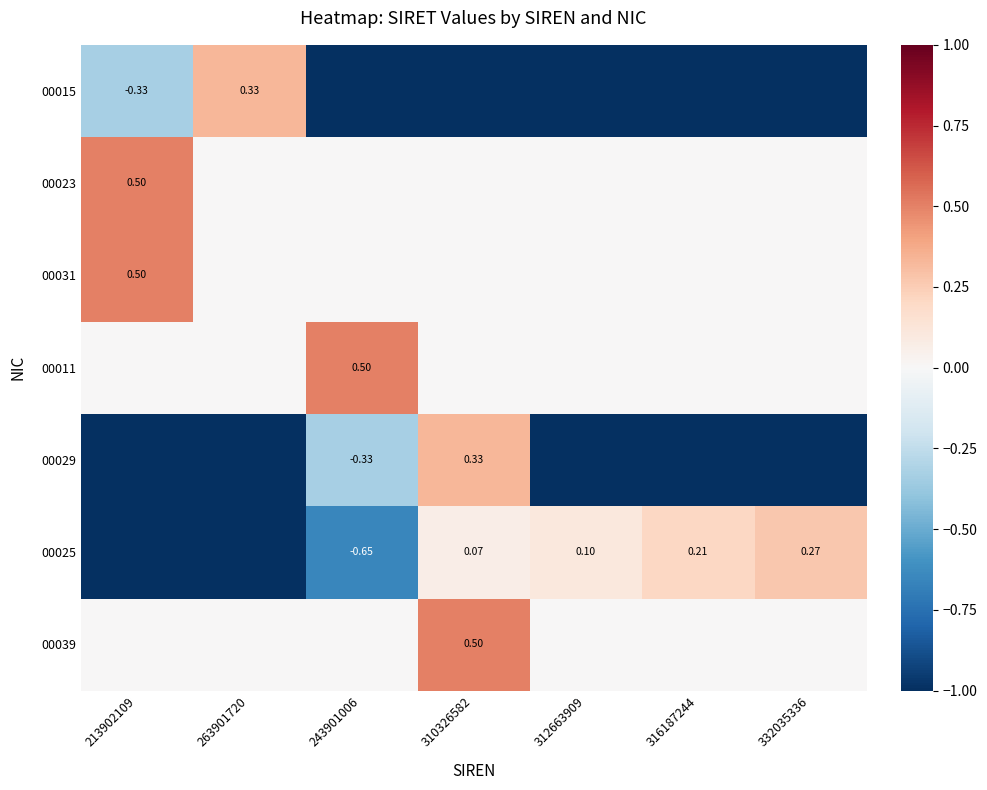

How many data points does each series have?

7